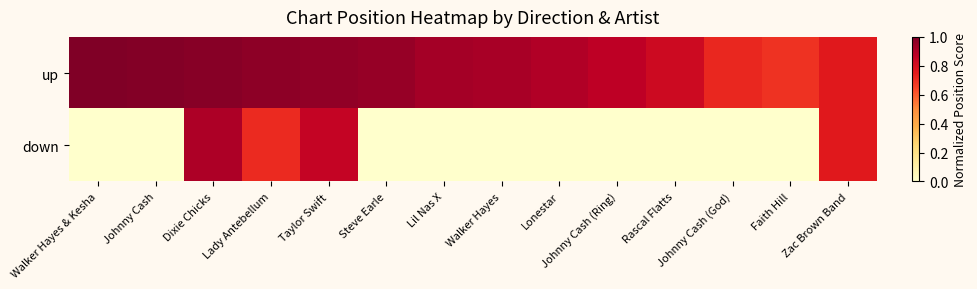

Reading left to right, list all the values displayed in this chart.

up: Walker Hayes & Kesha=1.0	Johnny Cash=1.0	Dixie Chicks=1.0	Lady Antebellum=1.0	Taylor Swift=1.0	Steve Earle=1.0	Lil Nas X=0.9	Walker Hayes=0.9	Lonestar=0.9	Johnny Cash (Ring)=0.9	Rascal Flatts=0.8	Johnny Cash (God)=0.7	Faith Hill=0.7	Zac Brown Band=0.8
down: Walker Hayes & Kesha=0.0	Johnny Cash=0.0	Dixie Chicks=0.9	Lady Antebellum=0.7	Taylor Swift=0.8	Steve Earle=0.0	Lil Nas X=0.0	Walker Hayes=0.0	Lonestar=0.0	Johnny Cash (Ring)=0.0	Rascal Flatts=0.0	Johnny Cash (God)=0.0	Faith Hill=0.0	Zac Brown Band=0.8